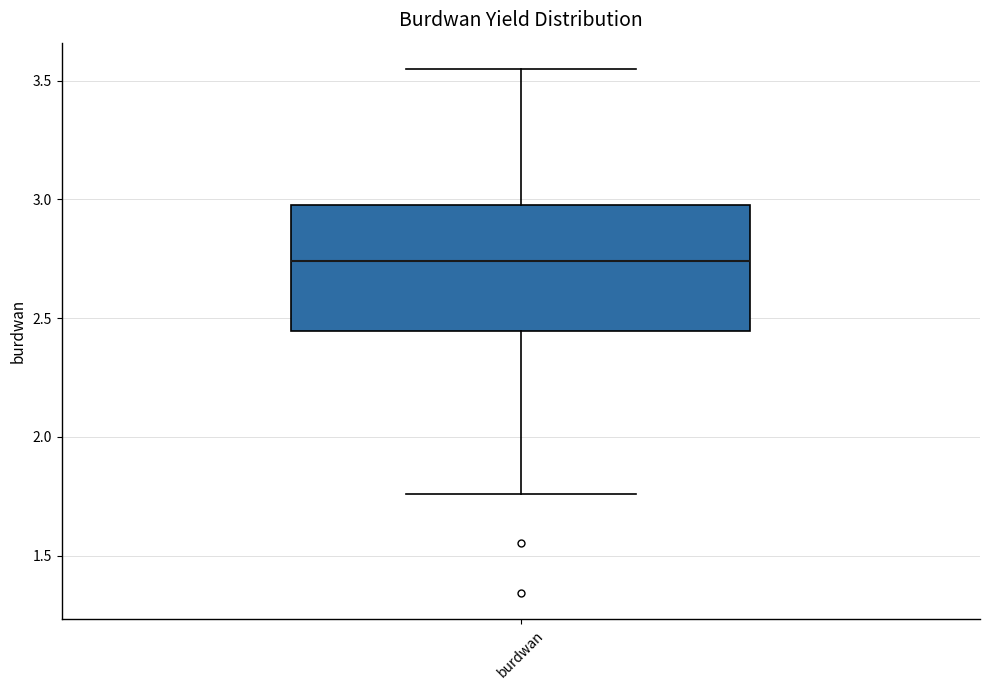

Transcribe this box plot: give where the median line is, the range the box spans, and where the two whiskers end, as read against the y-axis. The values are not printed on the chart, so give them approximately, as read against the axis.

median 2.75, box 2.45 to 3.00, whiskers 1.75 to 3.55